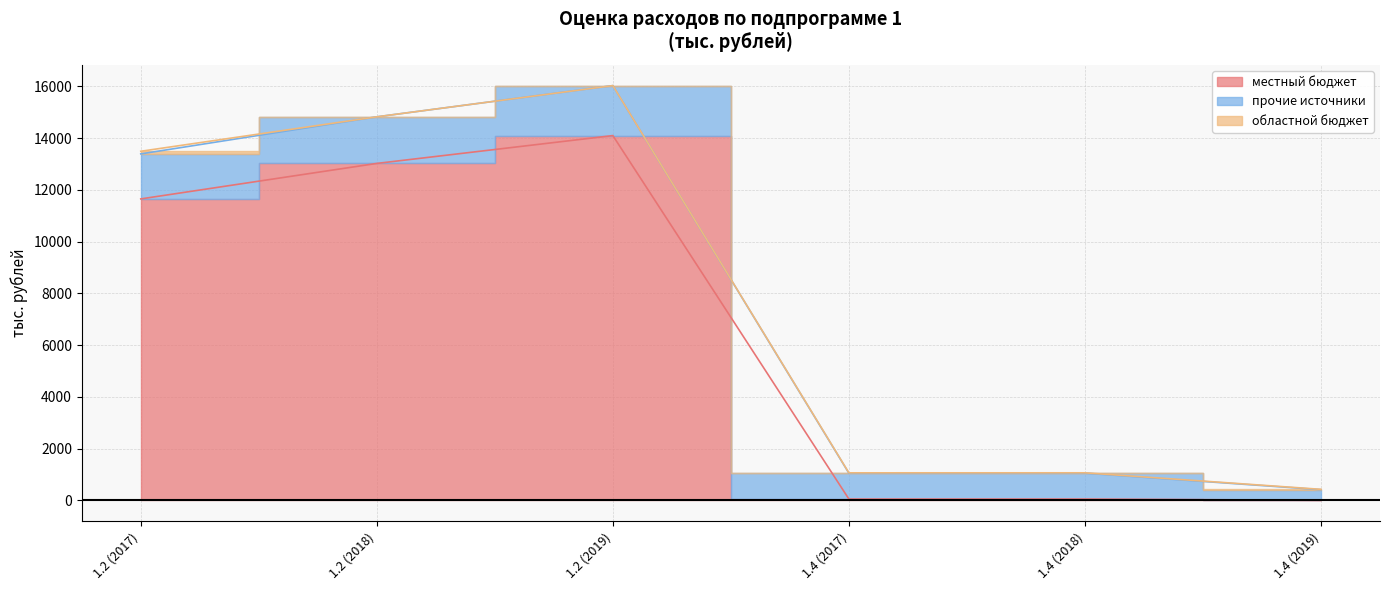

What is the approximate value of прочие источники at 1.4 (2018)?

1000.0